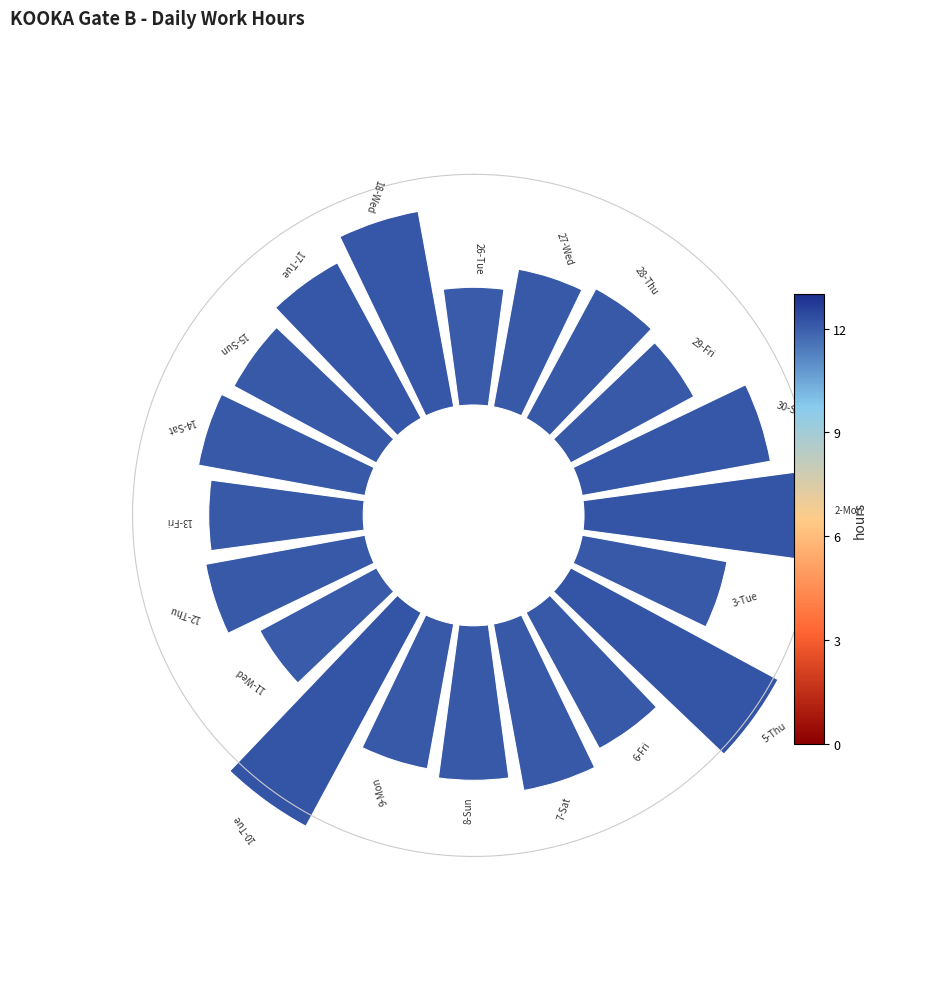

To the nearest percent, what is the difference between the largest and smallest slice percentages?

4%